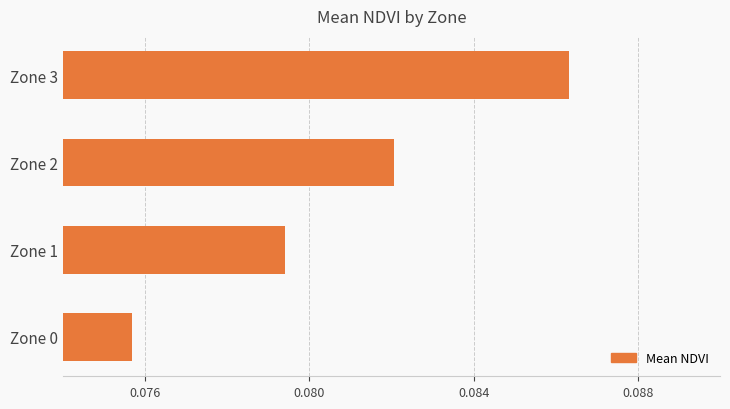

How many values are between 0 and 1?

4